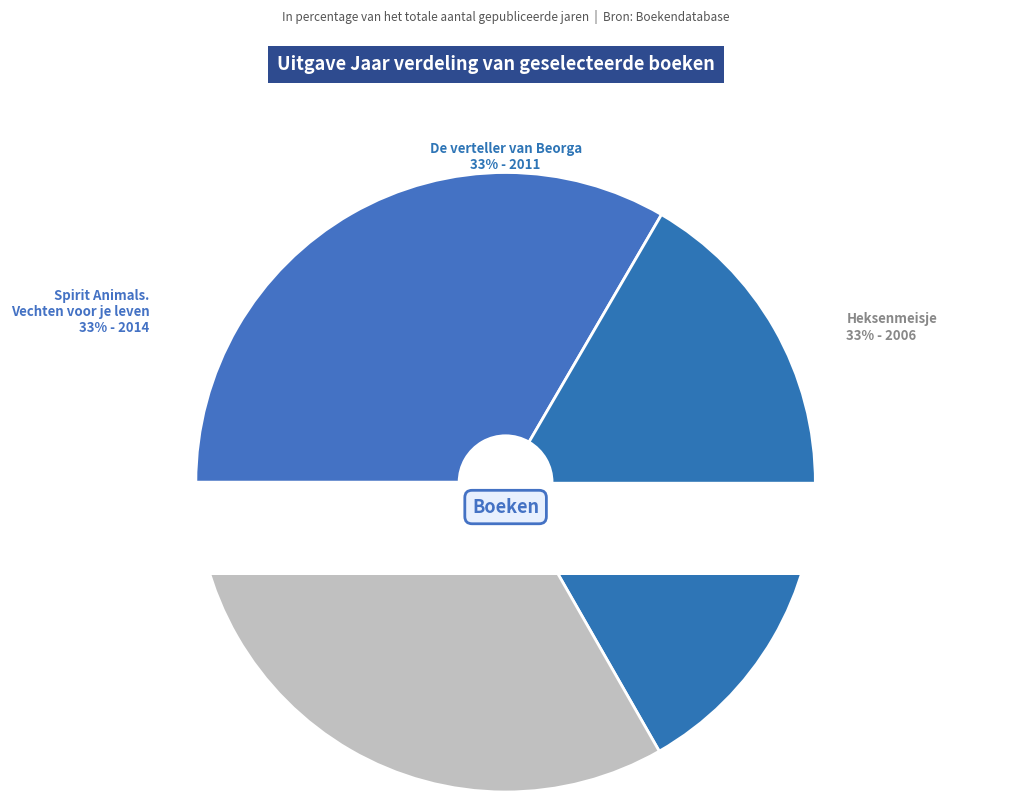

The Spirit Animals. Vechten voor je leven slice represents 26% of the pie. True or false?

False